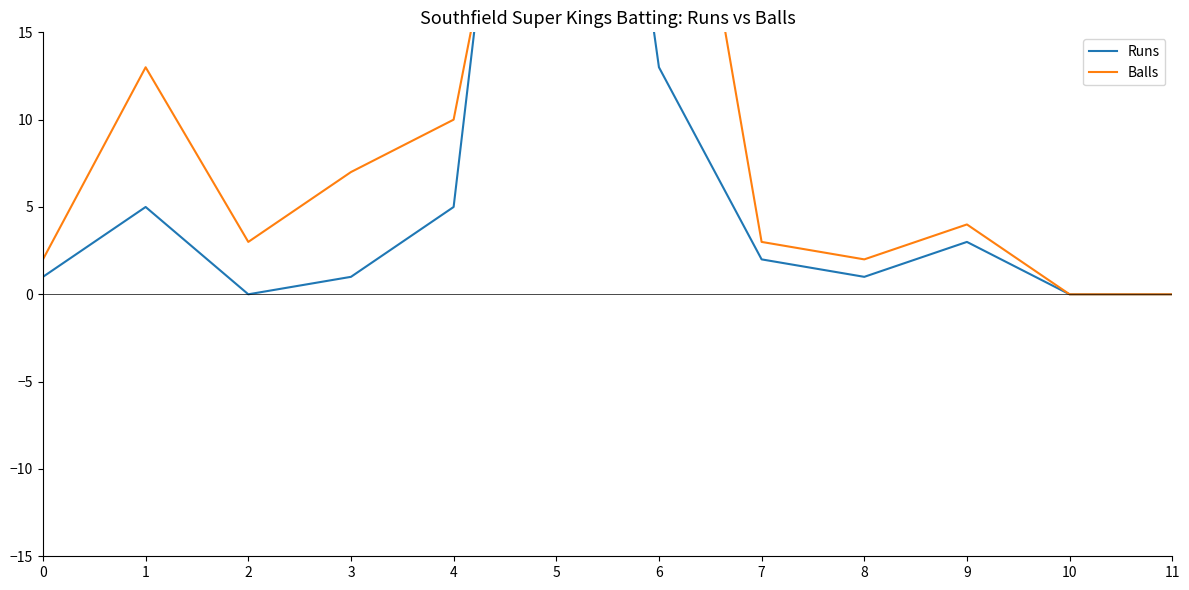

What is the difference between the maximum and minimum values in the Runs series?

55